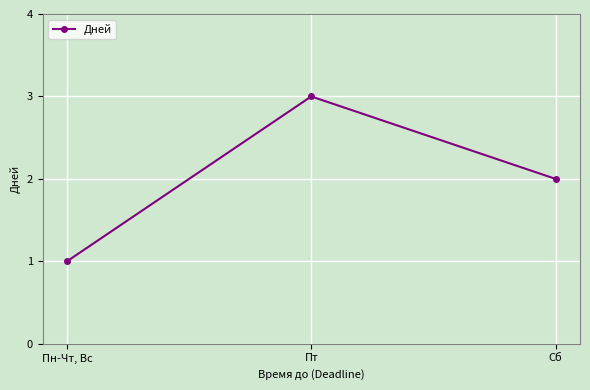

What is the label of the 2nd point from the right?

Пт